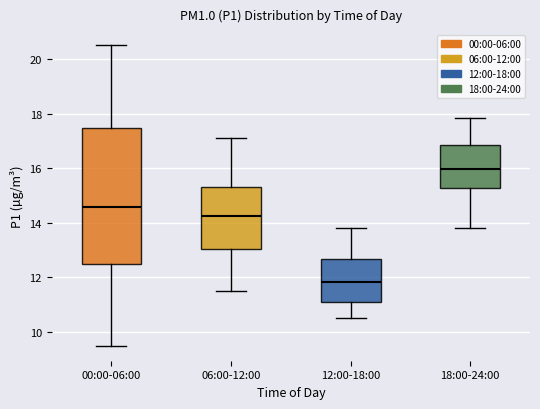

Which box's median line is the highest?

18:00-24:00